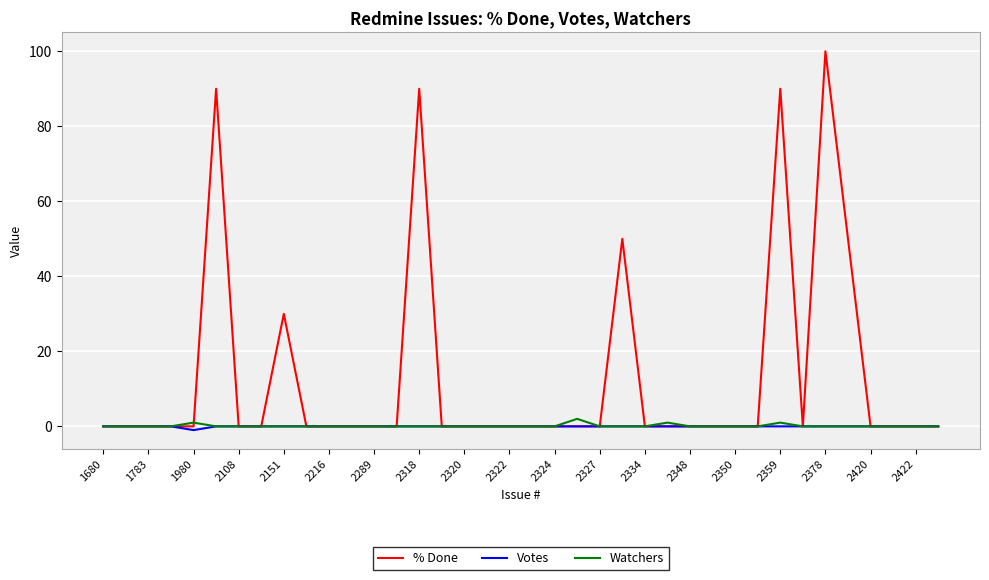

What is the maximum value for % Done?

100